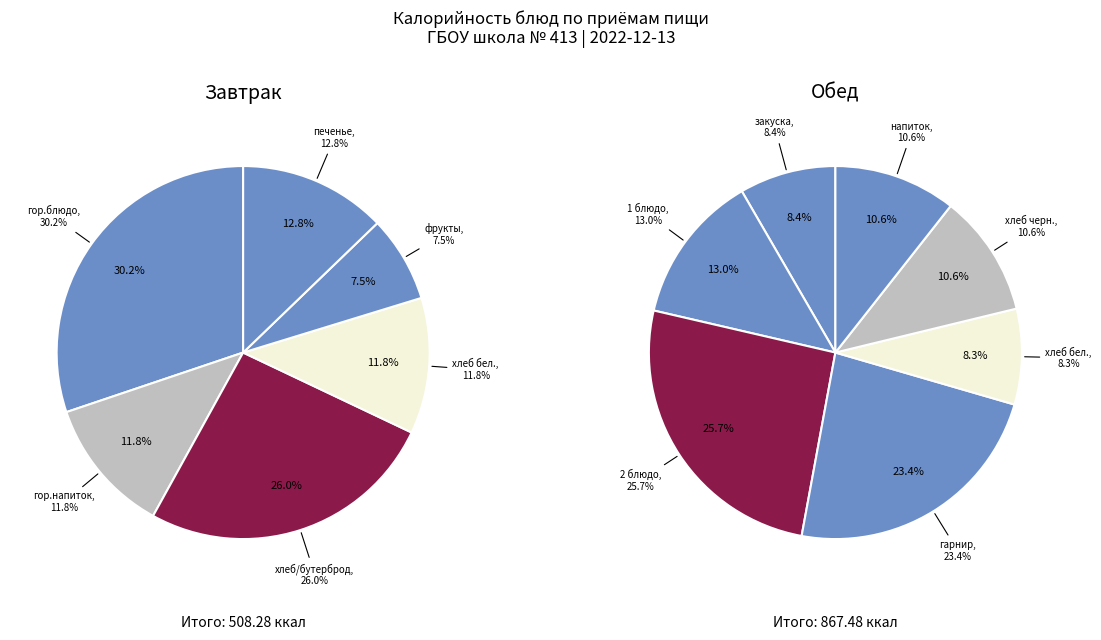

Is the sum of Завтрак and Обед greater than half?

Yes